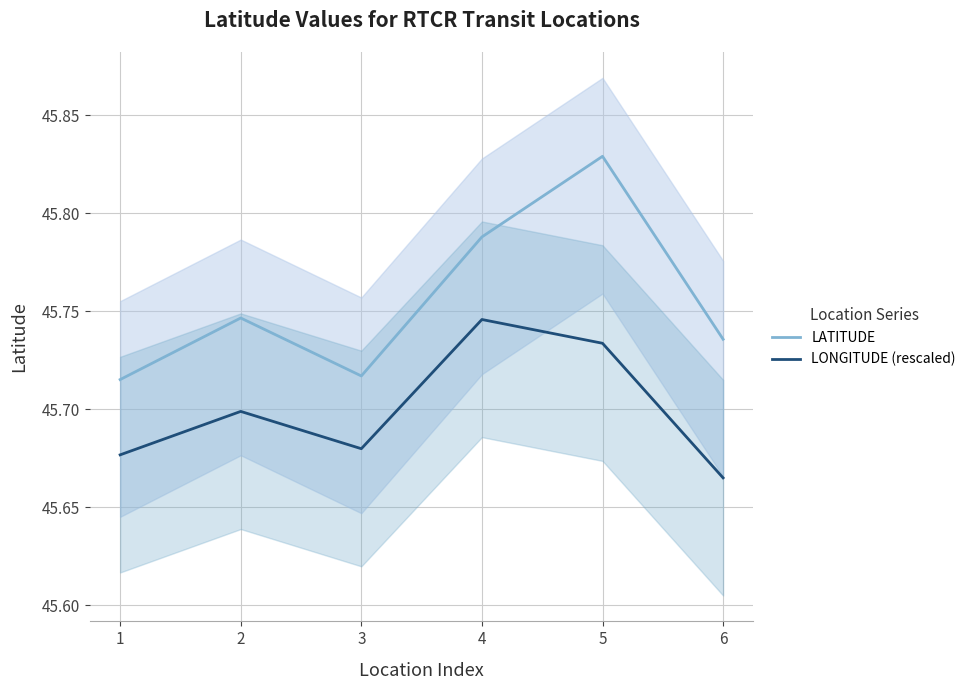

How many lines are shown in the chart?

2